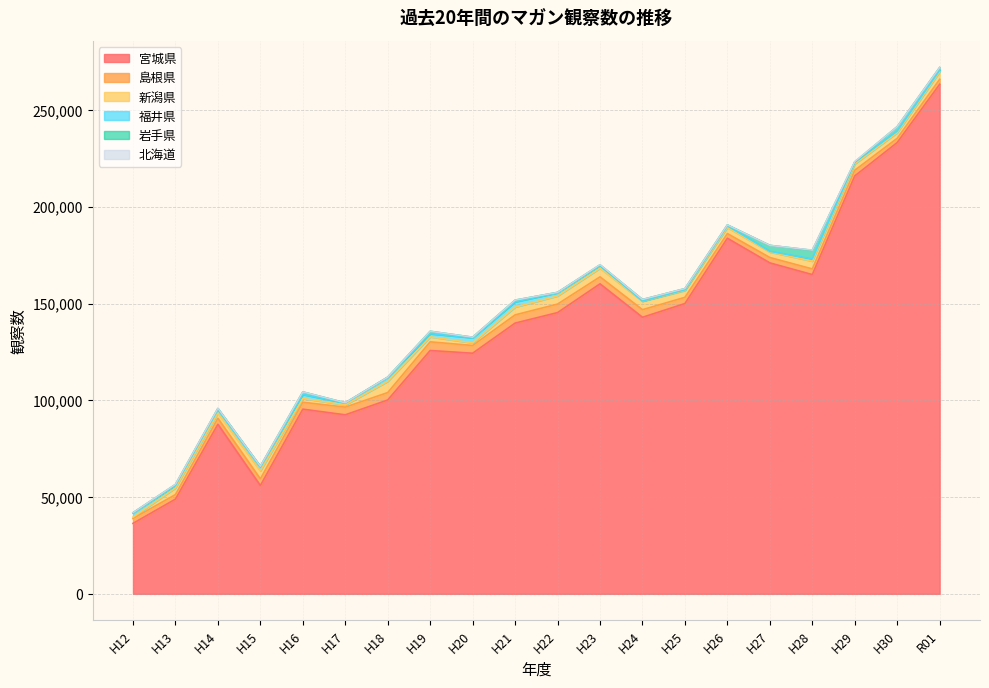

How many interior local valleys does the 宮城県 series have?

5